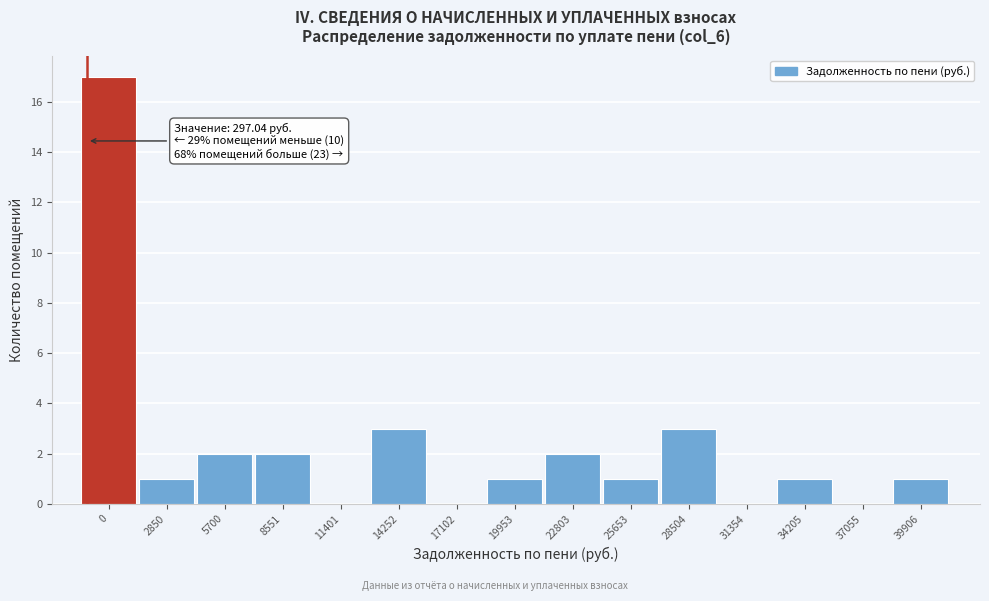

The value at 39906 is 1. True or false?

True